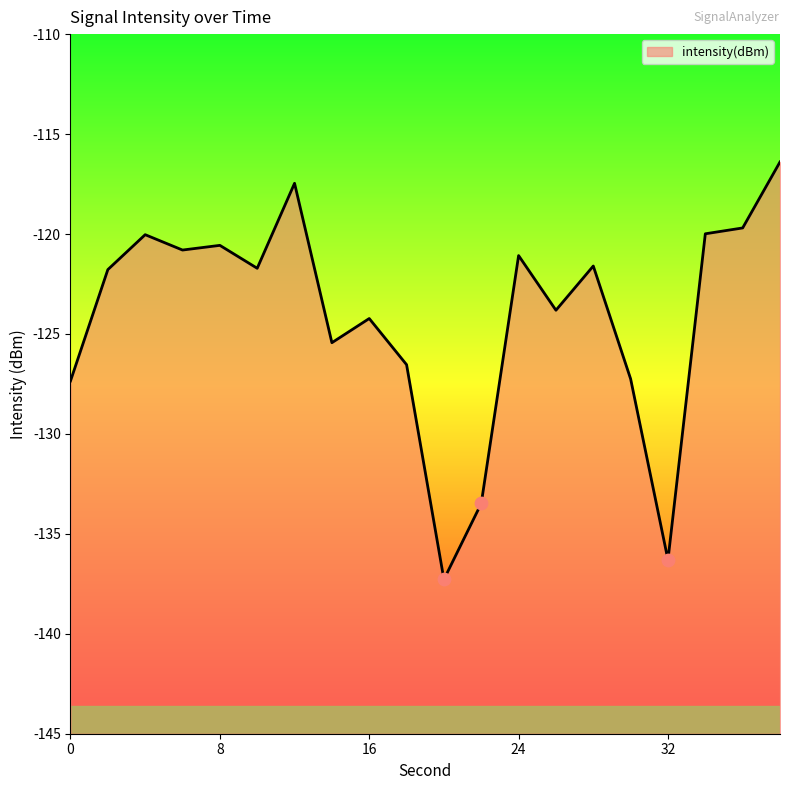

What is the change in value from 22 to 38?

+17.1